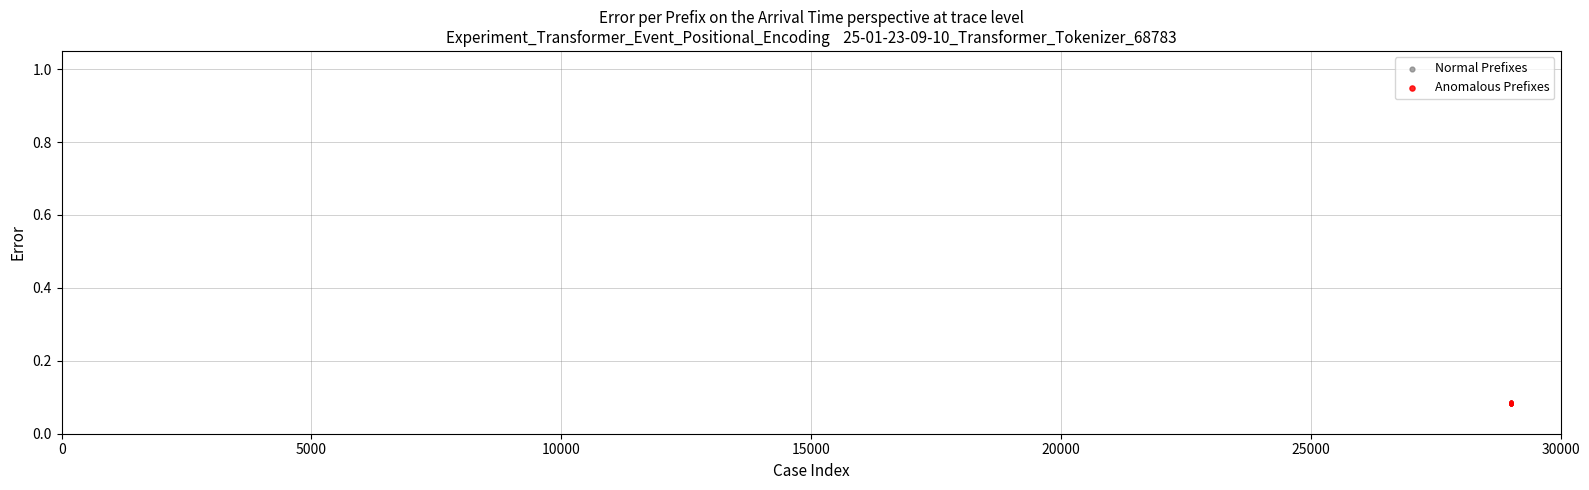

What are all the series names shown in the legend?

Normal Prefixes, Anomalous Prefixes